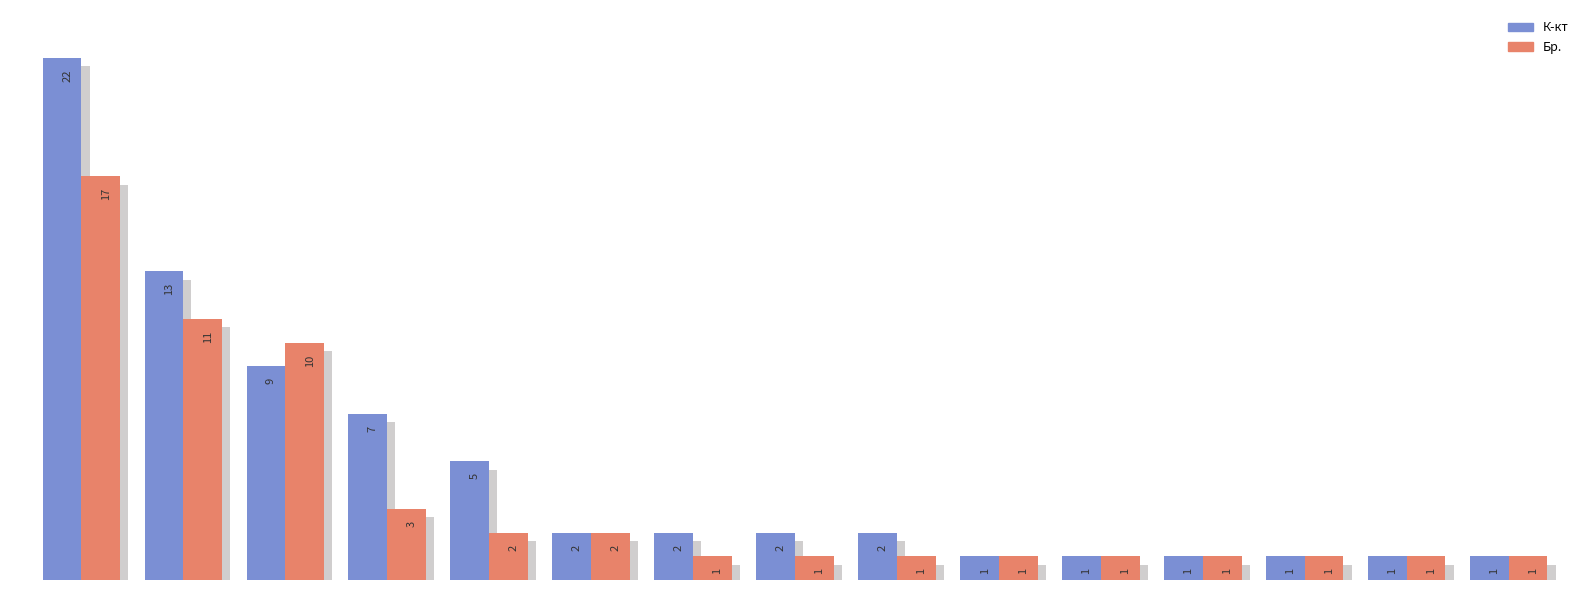

Which series has the largest total across all categories?

К-кт